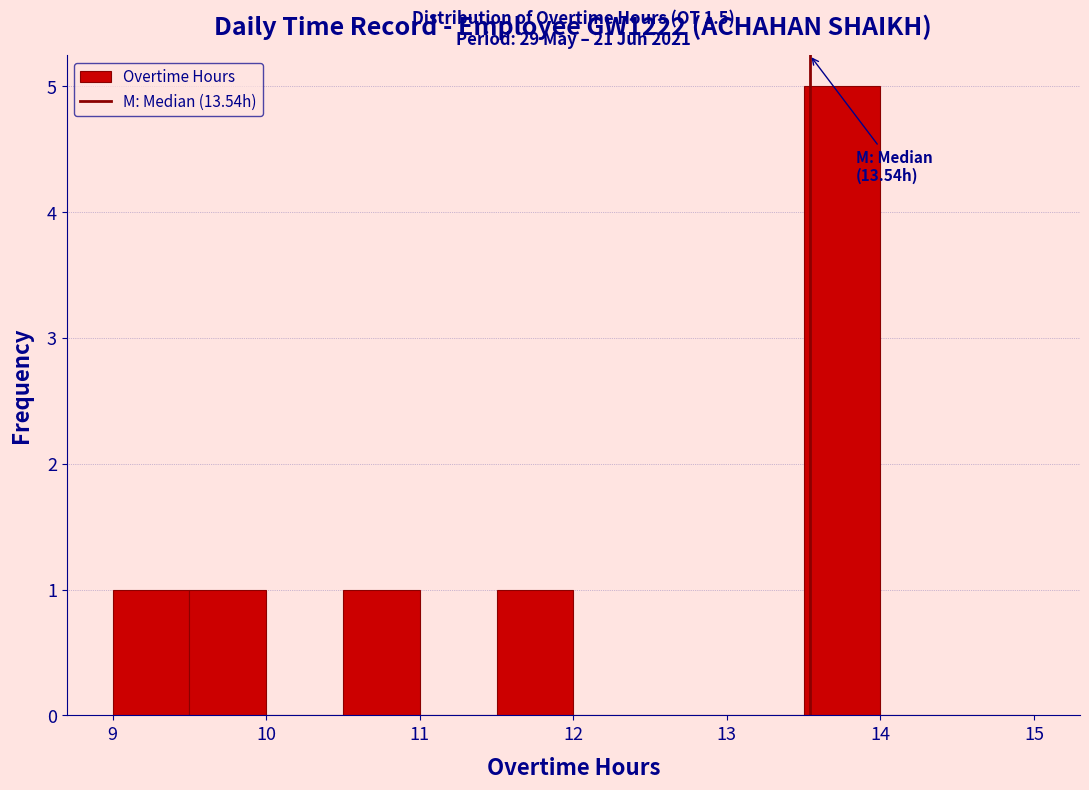

Which range on the x-axis has the tallest bar?

13.5 to 14.0